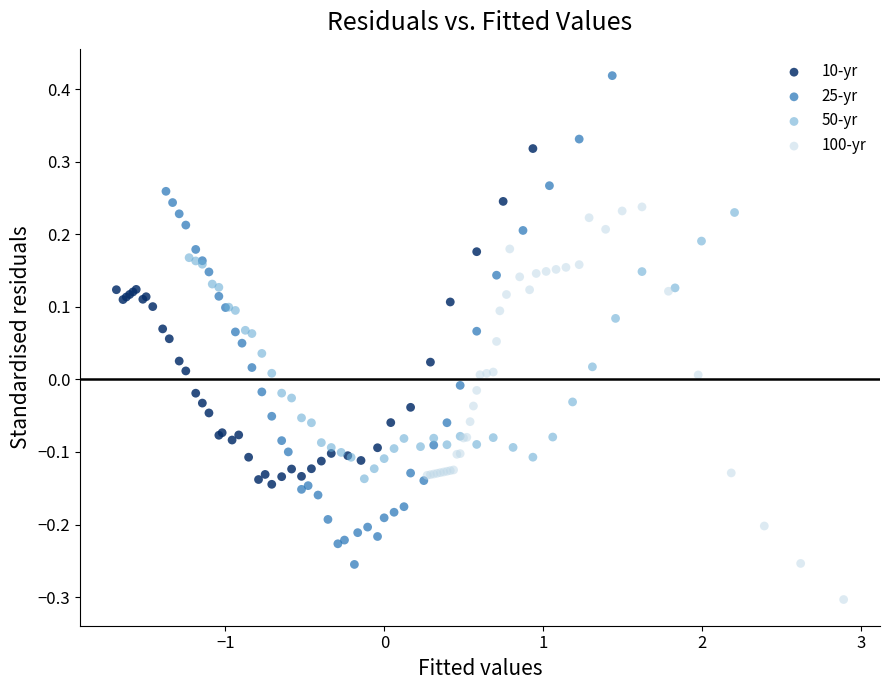

Which series contains the highest Y value?

25-yr